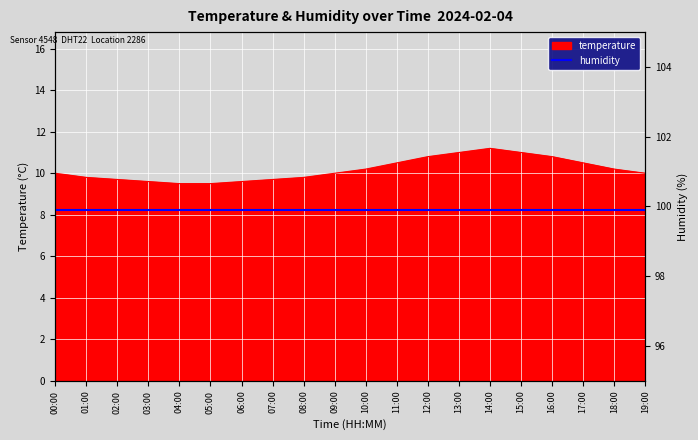

List the labels in order of value, largest first.

14:00, 13:00, 15:00, 12:00, 16:00, 11:00, 17:00, 10:00, 18:00, 00:00, 09:00, 19:00, 01:00, 08:00, 02:00, 07:00, 03:00, 06:00, 04:00, 05:00